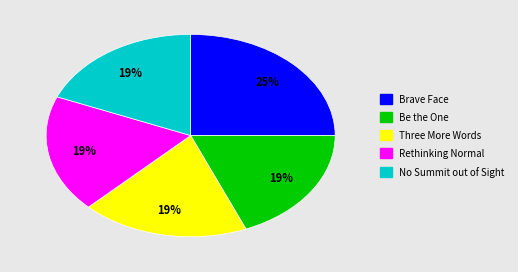

True or false: Three More Words accounts for 19% of the total.

True